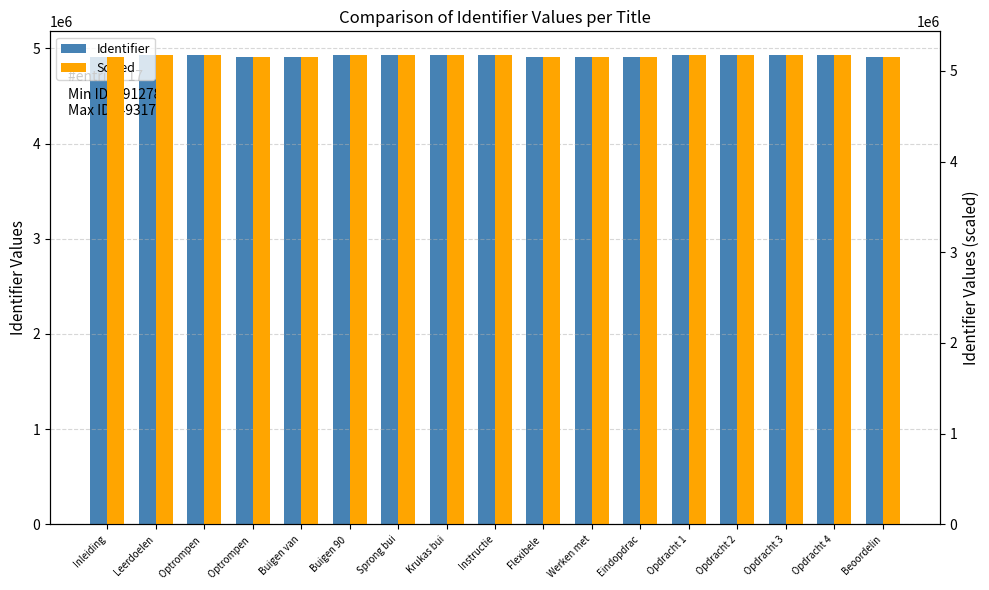

The Scaled series shows 9008938.5 at Opdracht 3. True or false?

False